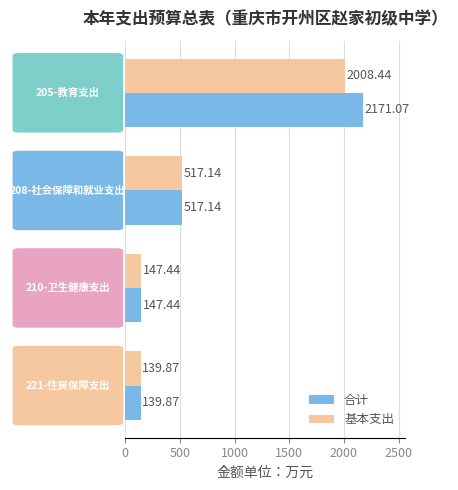

List the series in order of their peak value, highest first.

合计, 基本支出